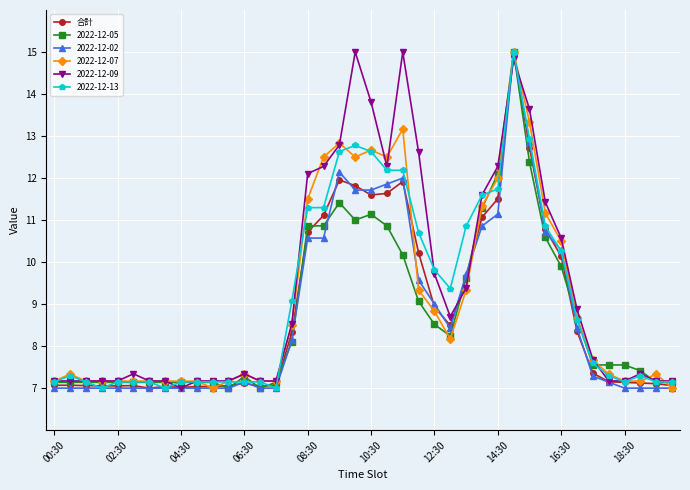

Count the number of data series in this chart.

6